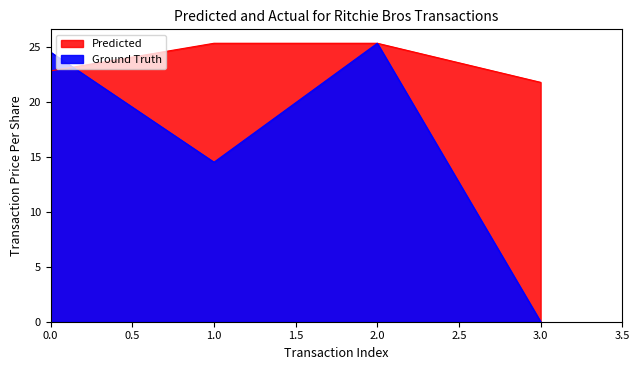

True or false: the data has more than 1 interior local peaks.

False